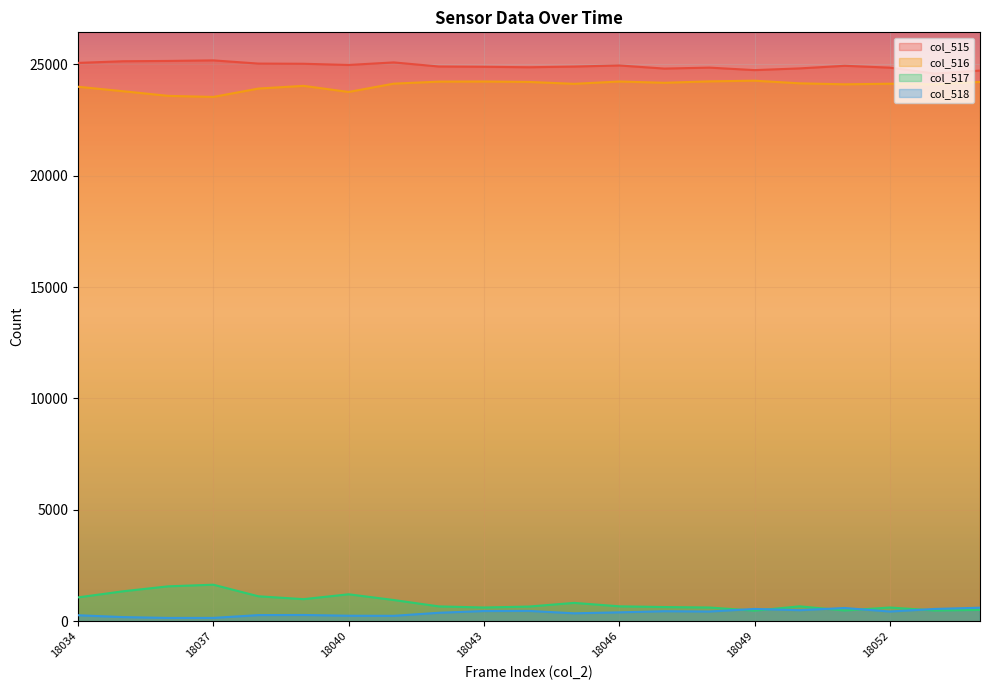

Read the col_518 value at 18038.

277